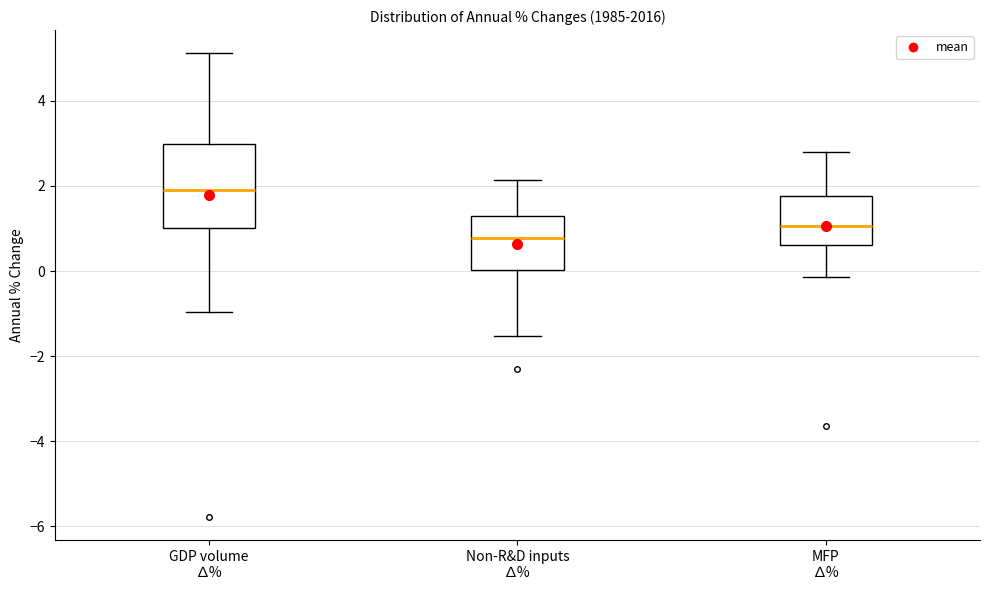

Reading left to right, transcribe this box plot: for each box, give where its median line is, the range the box spans, and where its two whiskers end, as read against the y-axis. The values are not printed on the chart, so give them approximately, as read against the axis.

GDP volume ∆%: median 2.0, box 1.0 to 3.0, whiskers -1.0 to 5.2
Non-R&D inputs ∆%: median 0.8, box 0.0 to 1.4, whiskers -1.6 to 2.2
MFP ∆%: median 1.0, box 0.6 to 1.8, whiskers -0.2 to 2.8